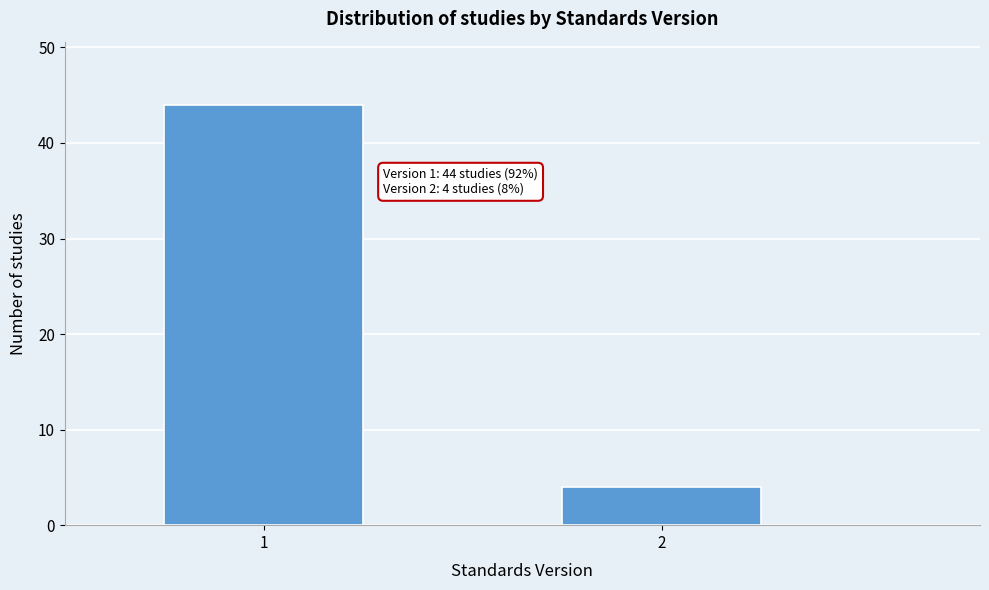

Reading left to right, transcribe all the data shown in this chart.

44	4